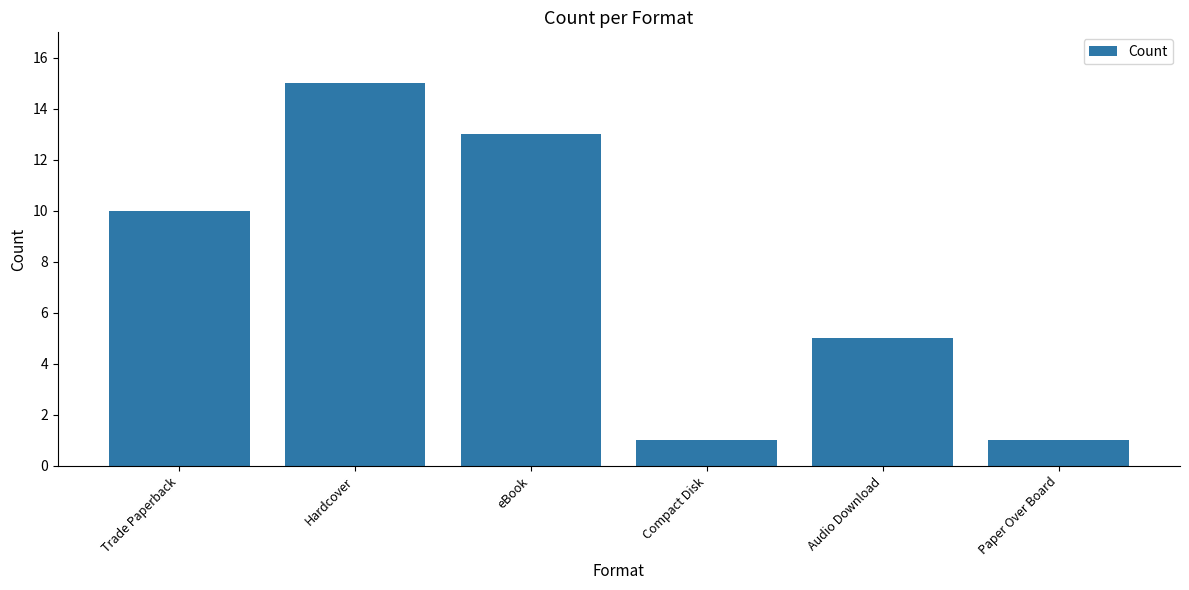

At which label is the value closest to 8?

Trade Paperback